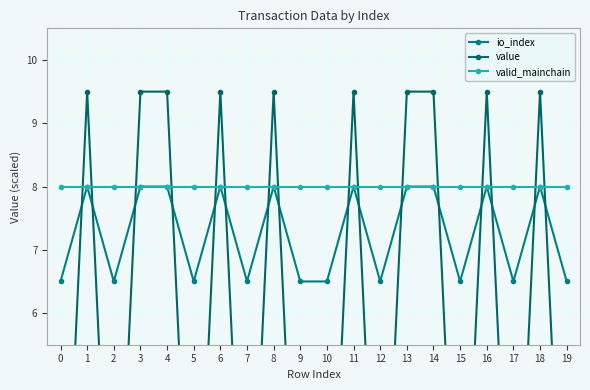

Reading left to right, extract all data points from this chart.

io_index: 0=6.5	1=8.0	2=6.5	3=8.0	4=8.0	5=6.5	6=8.0	7=6.5	8=8.0	9=6.5	10=6.5	11=8.0	12=6.5	13=8.0	14=8.0	15=6.5	16=8.0	17=6.5	18=8.0	19=6.5
value: 0=0.5	1=9.5	2=0.5	3=9.5	4=9.5	5=0.5	6=9.5	7=0.5	8=9.5	9=0.5	10=0.5	11=9.5	12=0.5	13=9.5	14=9.5	15=0.5	16=9.5	17=0.5	18=9.5	19=0.5
valid_mainchain: 0=8.0	1=8.0	2=8.0	3=8.0	4=8.0	5=8.0	6=8.0	7=8.0	8=8.0	9=8.0	10=8.0	11=8.0	12=8.0	13=8.0	14=8.0	15=8.0	16=8.0	17=8.0	18=8.0	19=8.0